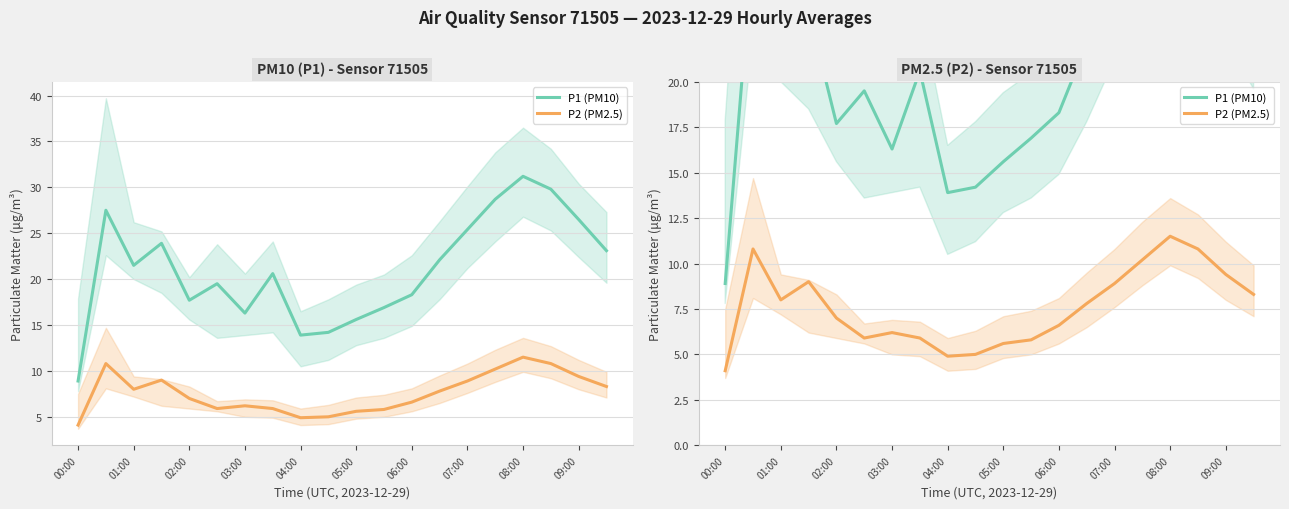

True or false: P2 (PM2.5) and P1 (PM10) cross at least once.

False